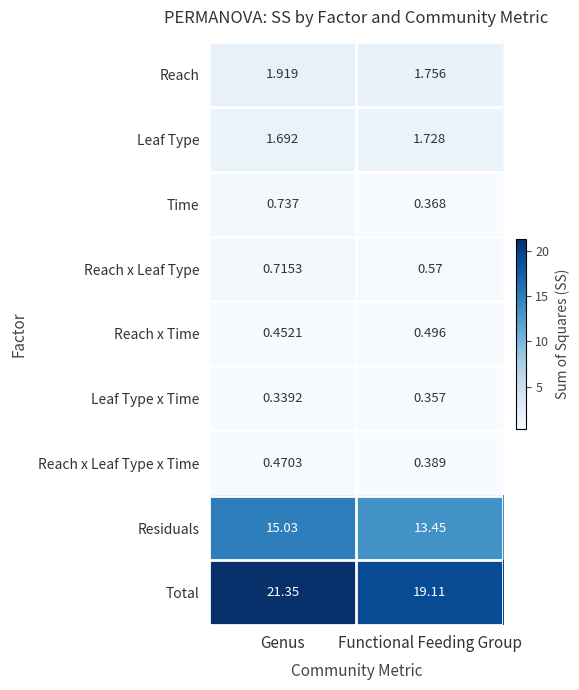

Where is Leaf Type x Time nearest to the value 0?

Genus